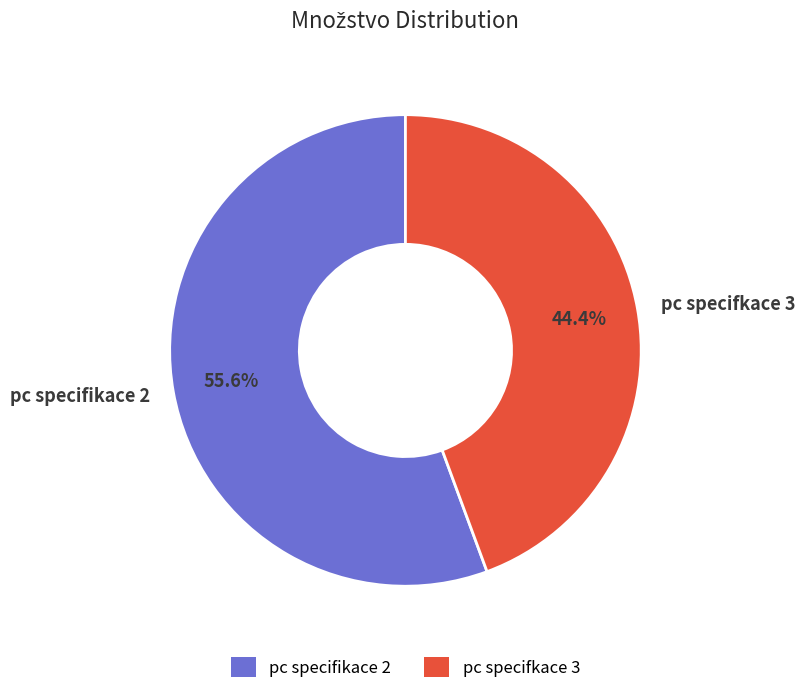

How many segments does this pie chart have?

2